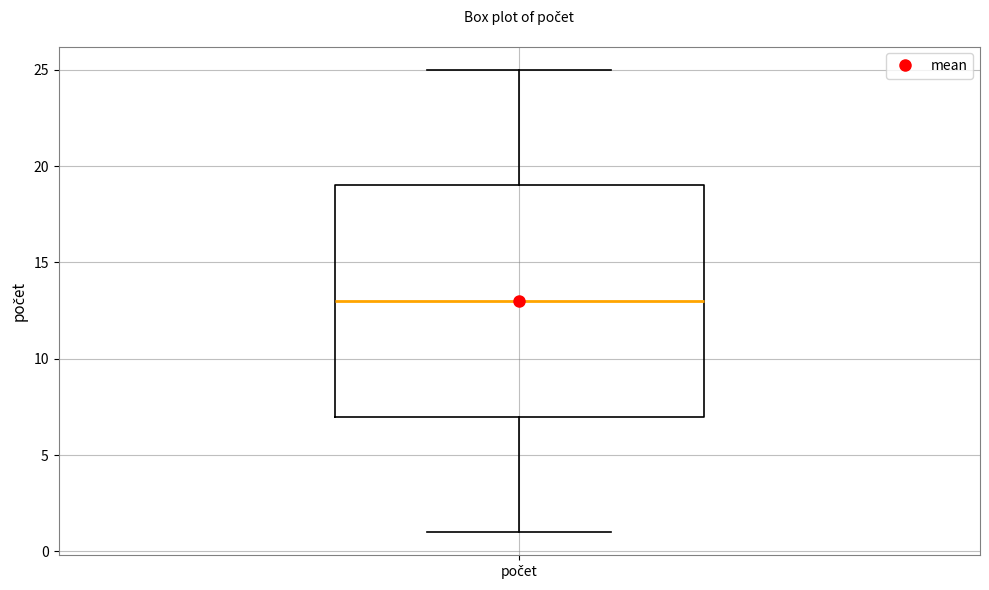

Transcribe this box plot: give where the median line is, the range the box spans, and where the two whiskers end, as read against the y-axis. The values are not printed on the chart, so give them approximately, as read against the axis.

median 13, box 7 to 19, whiskers 1 to 25